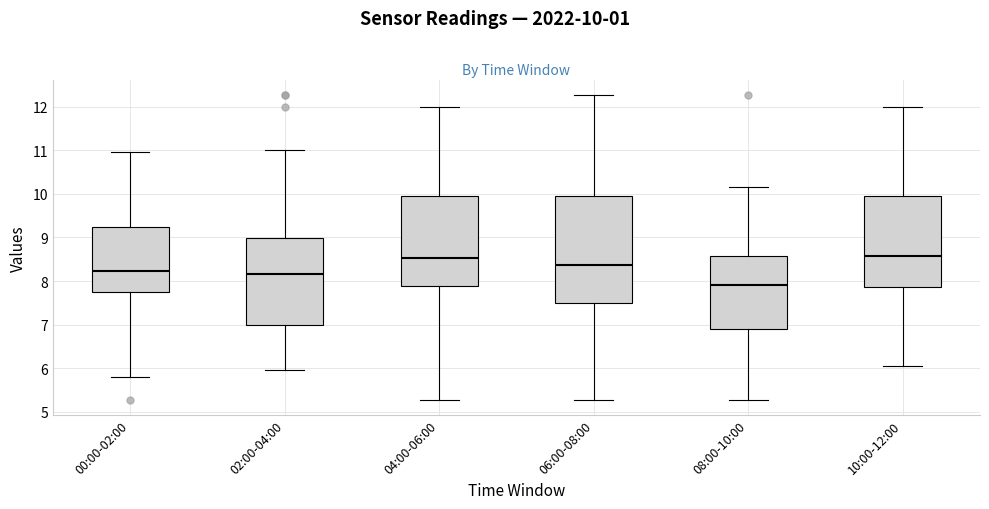

Reading left to right, read every box against the y-axis: the position of its median line, the range the box covers, and the ends of its whiskers. The values are not printed on the chart, so give them approximately, as read against the axis.

00:00-02:00: median 8.2, box 7.8 to 9.2, whiskers 5.8 to 11.0
02:00-04:00: median 8.2, box 7.0 to 9.0, whiskers 6.0 to 11.0
04:00-06:00: median 8.5, box 7.9 to 9.9, whiskers 5.3 to 12.0
06:00-08:00: median 8.4, box 7.5 to 9.9, whiskers 5.3 to 12.3
08:00-10:00: median 7.9, box 6.9 to 8.6, whiskers 5.3 to 10.2
10:00-12:00: median 8.6, box 7.9 to 9.9, whiskers 6.1 to 12.0